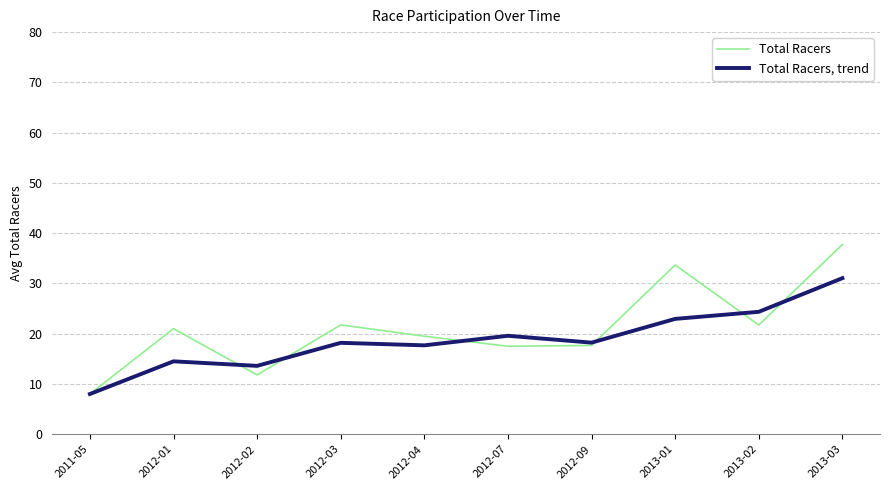

Which series has the largest total across all categories?

Total Racers